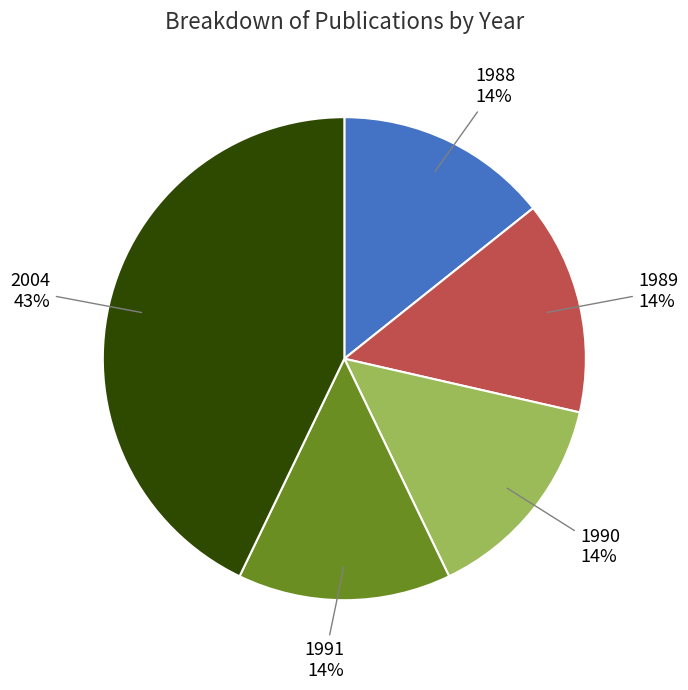

To the nearest percent, what percentage of the pie is 1990?

14%